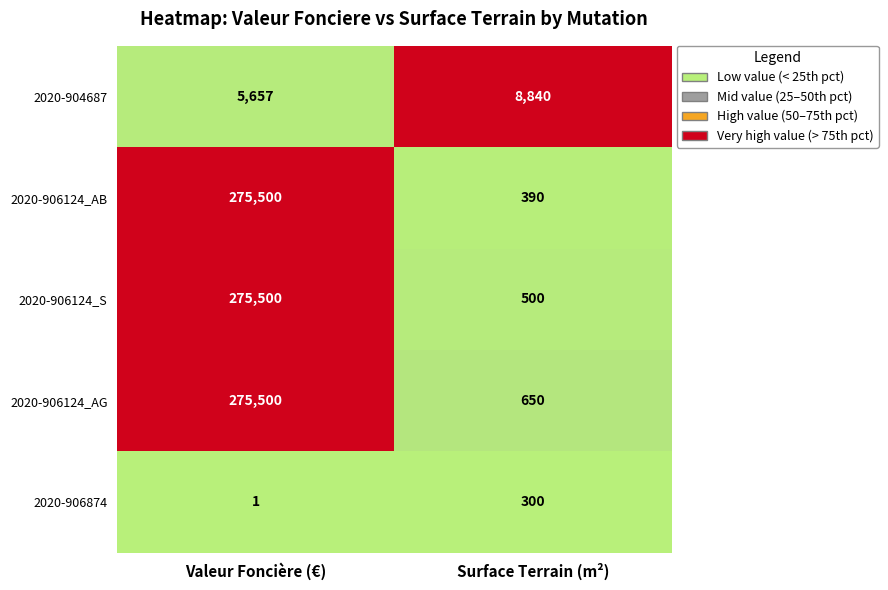

Reading right to left, list all the values displayed in this chart.

2020-904687: Surface Terrain (m²)=8840	Valeur Foncière (€)=5657
2020-906124_AB: Surface Terrain (m²)=390	Valeur Foncière (€)=275500
2020-906124_S: Surface Terrain (m²)=500	Valeur Foncière (€)=275500
2020-906124_AG: Surface Terrain (m²)=650	Valeur Foncière (€)=275500
2020-906874: Surface Terrain (m²)=300	Valeur Foncière (€)=1